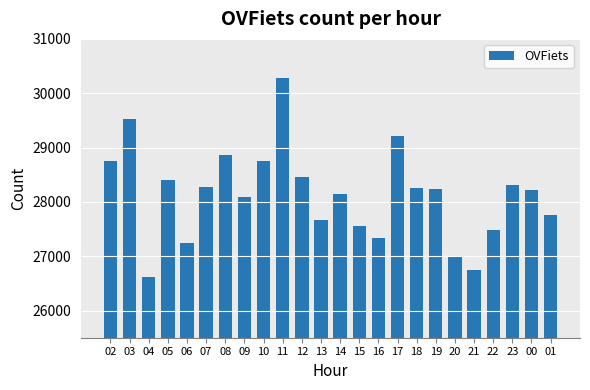

Which has a higher value, 11 or 03?

11